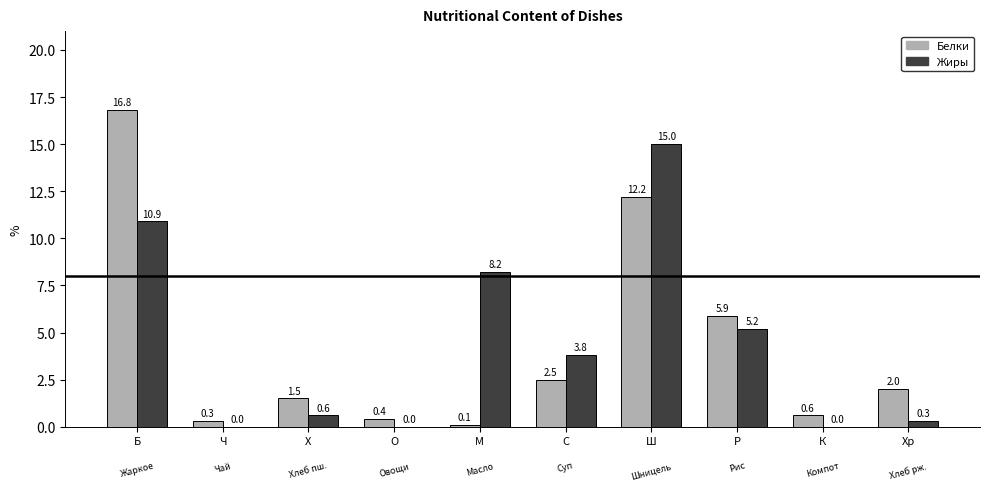

What are all the series names shown in the legend?

Белки, Жиры